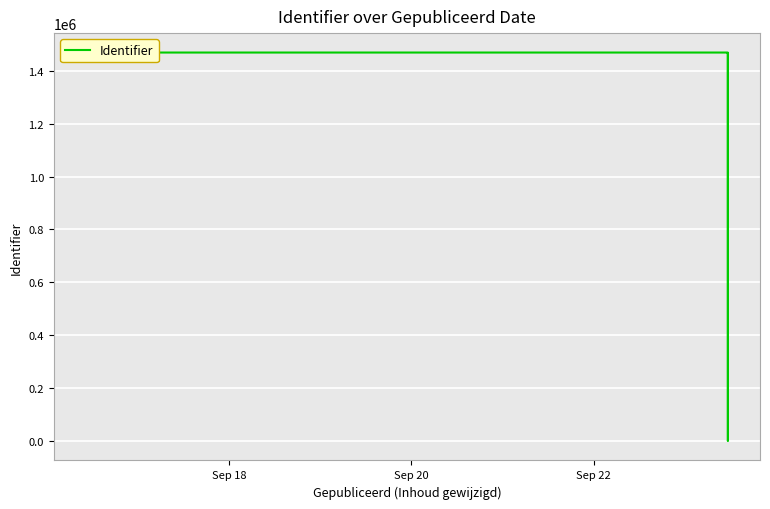

What is the approximate value at Sep 20, to the nearest 50?

1469000